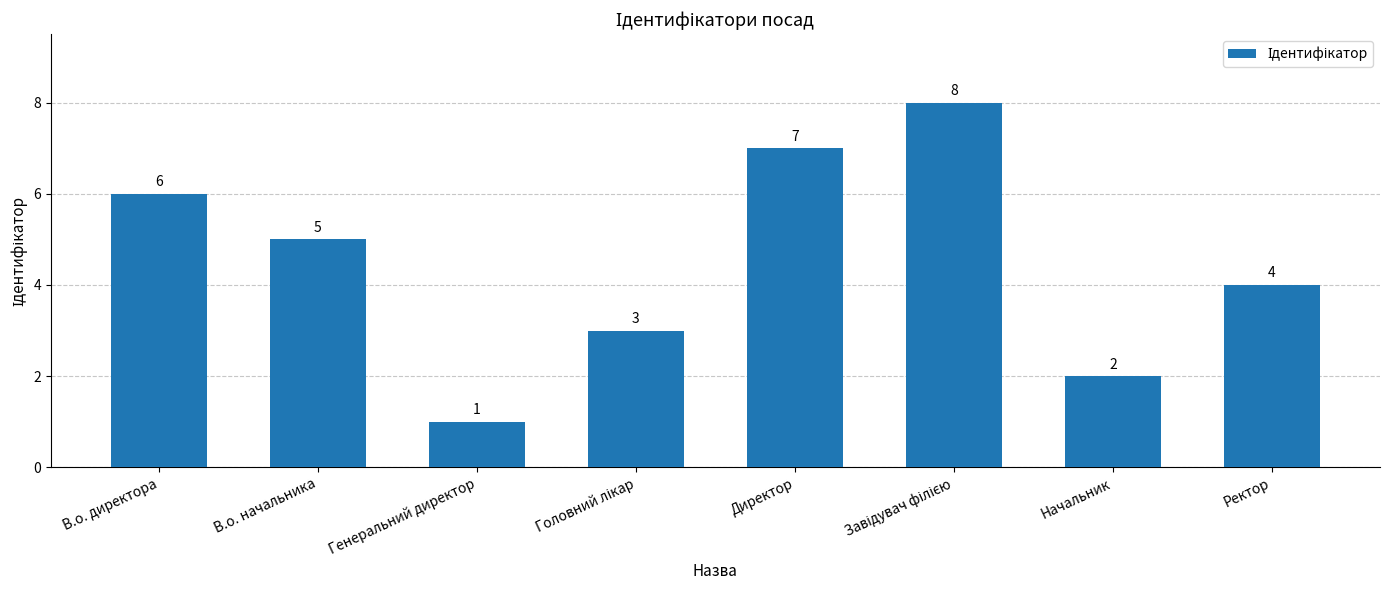

How many values are below 5?

4